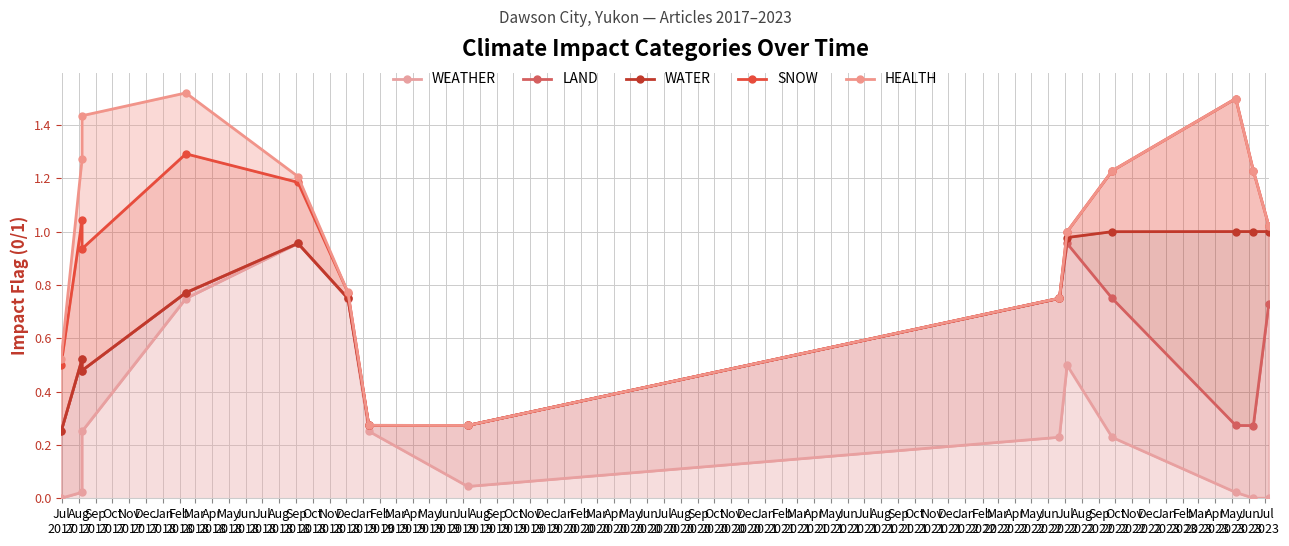

What position from the left is Aug
2017?

2